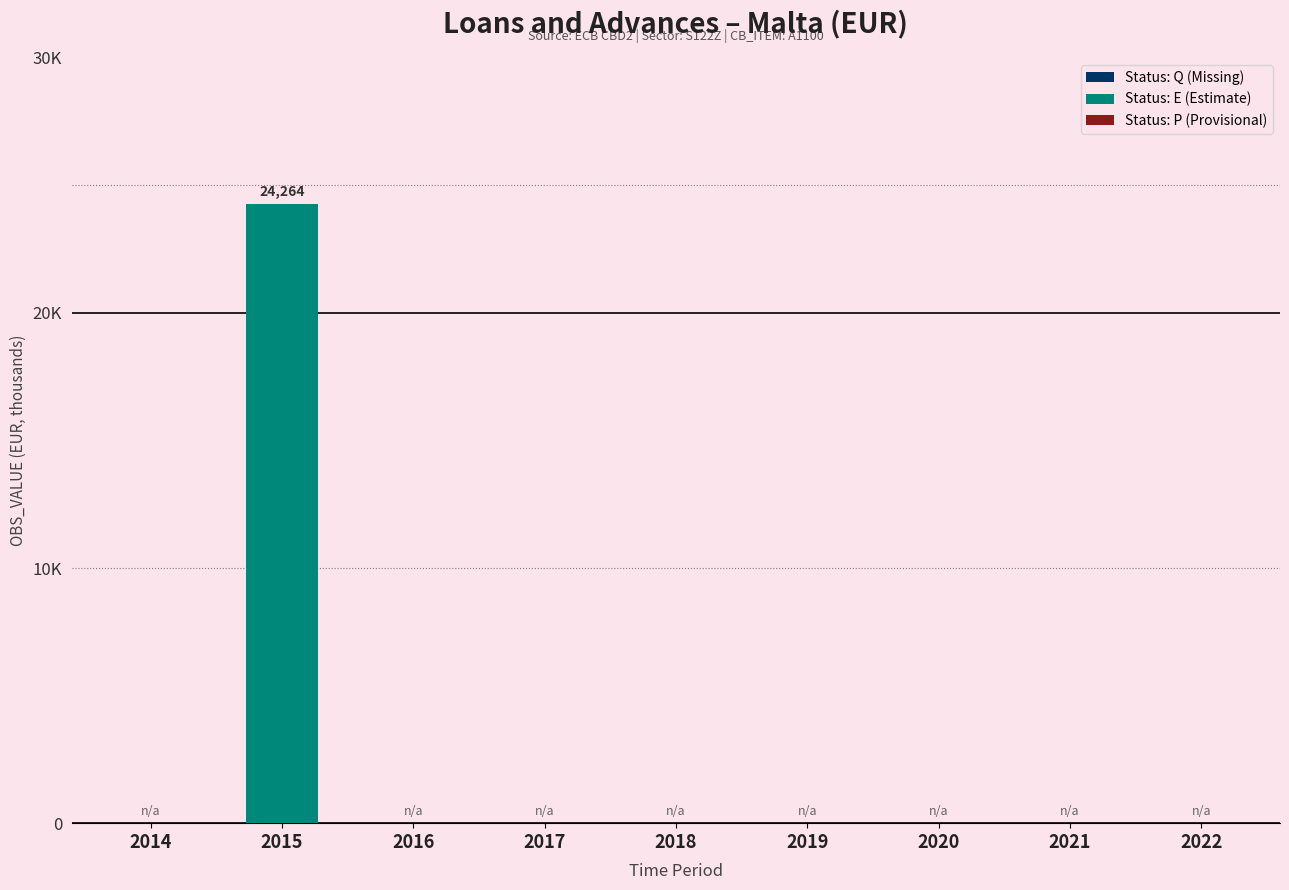

Does the chart contain stacked bars?

No